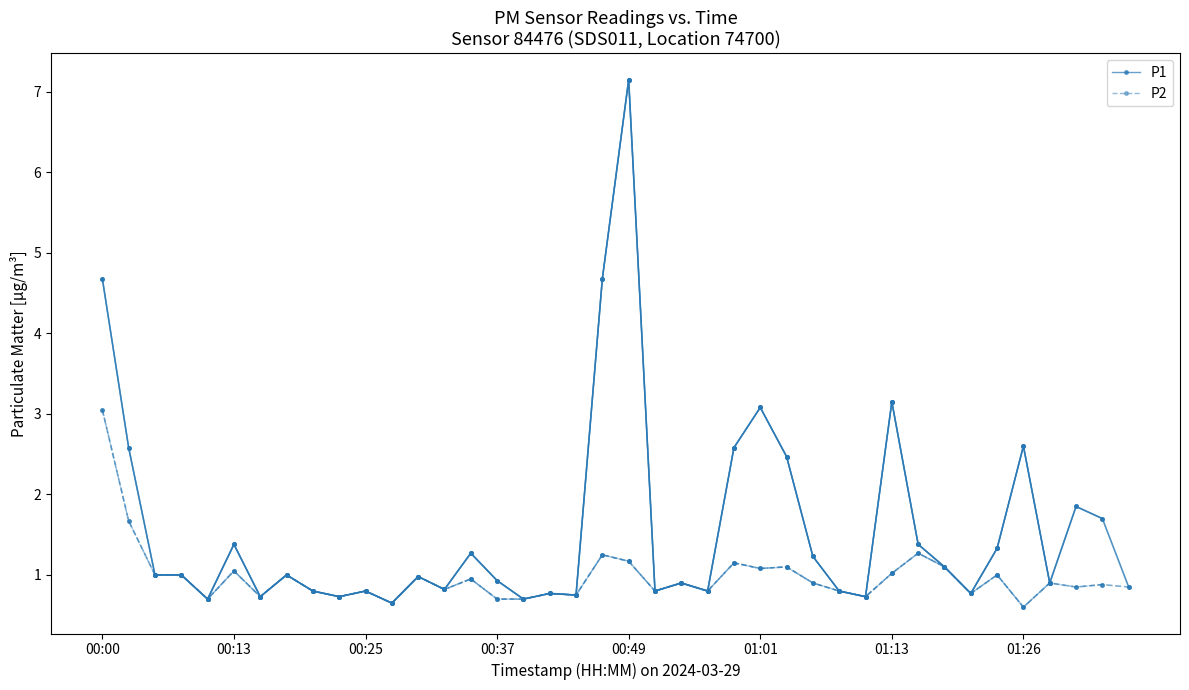

True or false: P1 and P2 cross at least once.

False